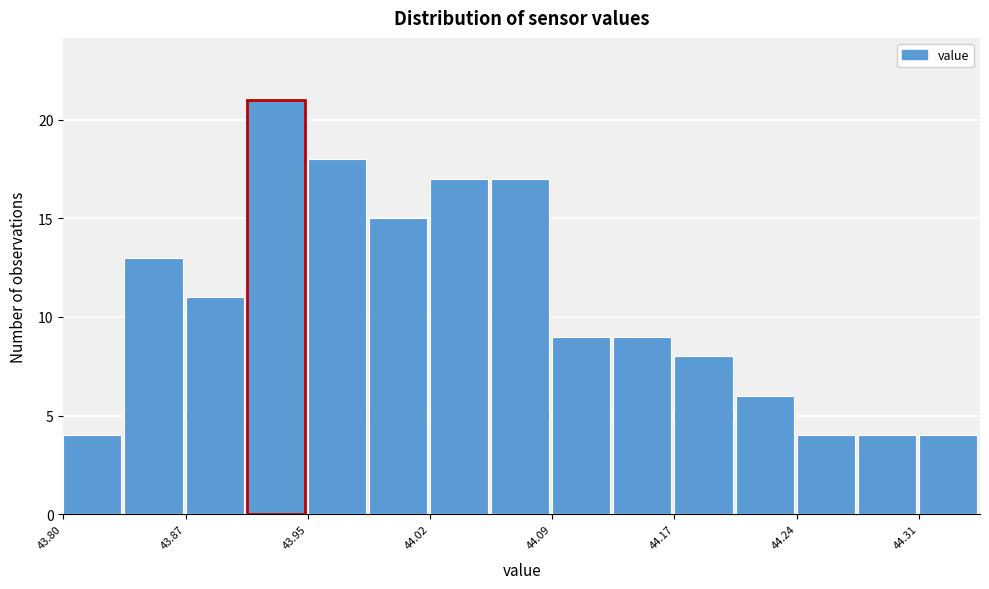

Around what value on the x-axis is the tallest bar? Give the approximate position of its centre, as read against the axis.

43.93